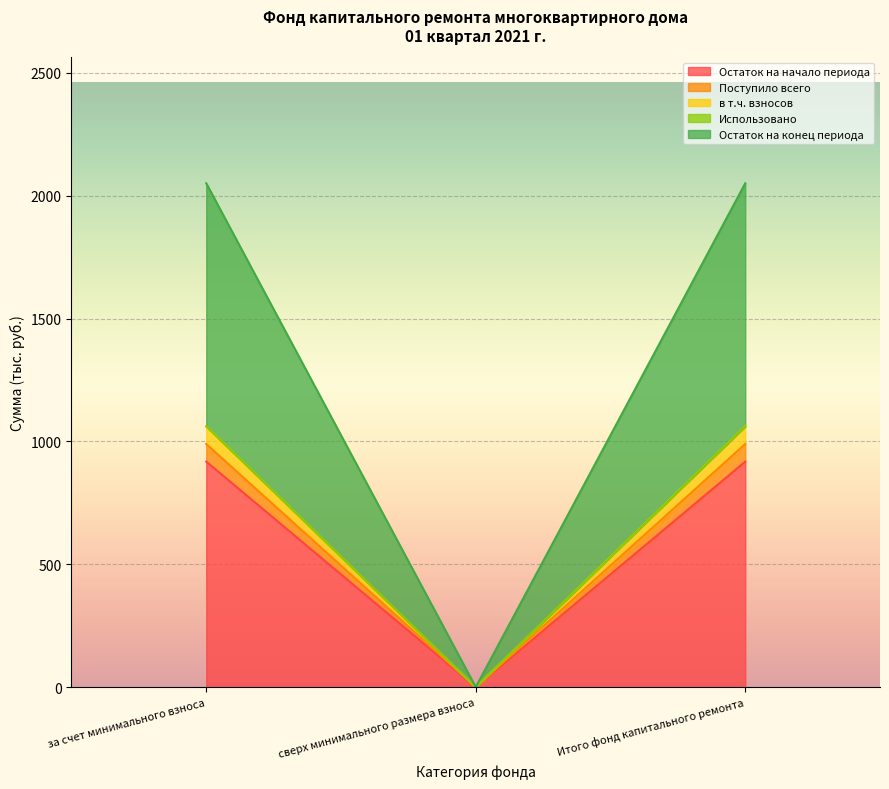

Does the chart display data point markers on the line(s)?

No